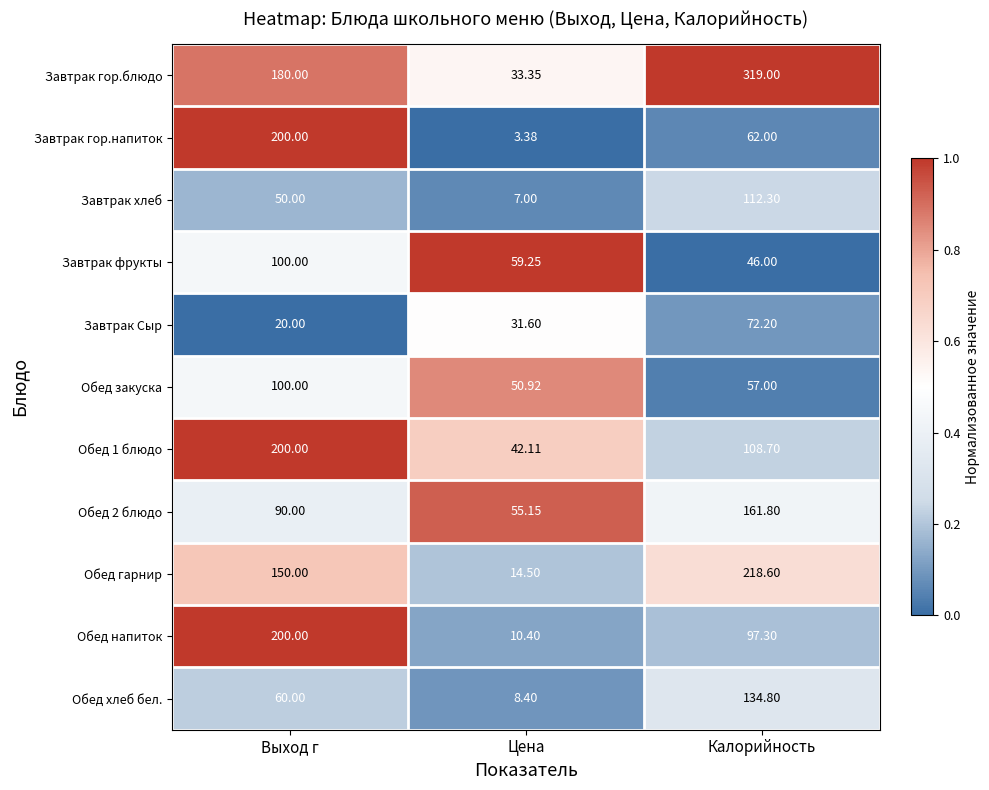

What is the total value across all series at Калорийность?

1389.7